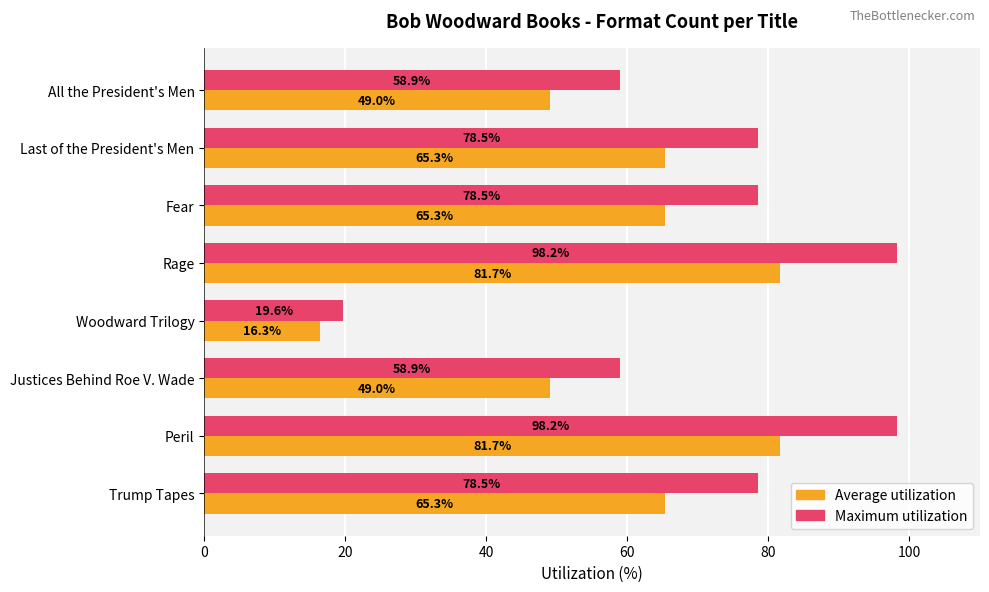

What is the approximate value of Maximum utilization at Rage?

98.2